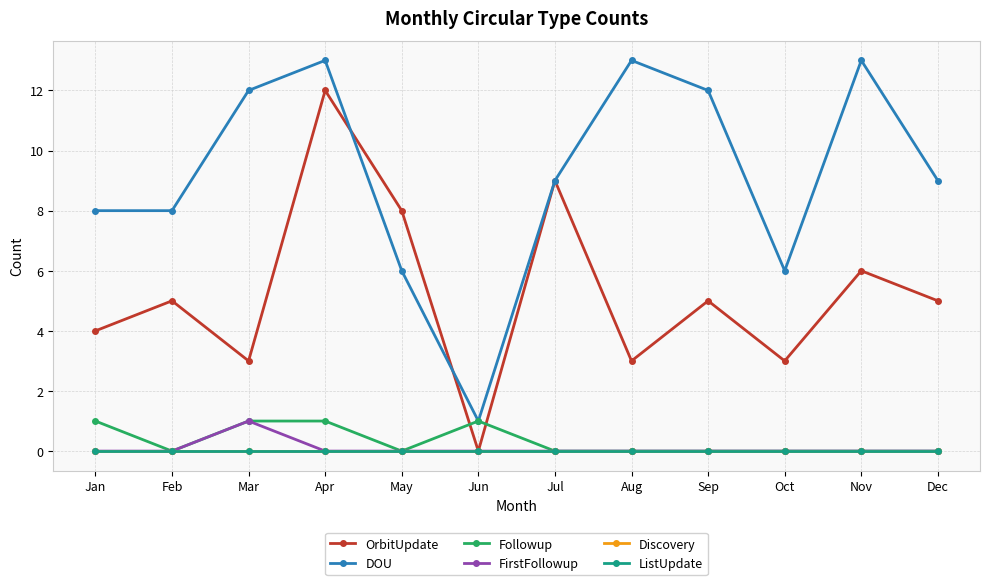

At which category does OrbitUpdate reach its first local peak?

Feb